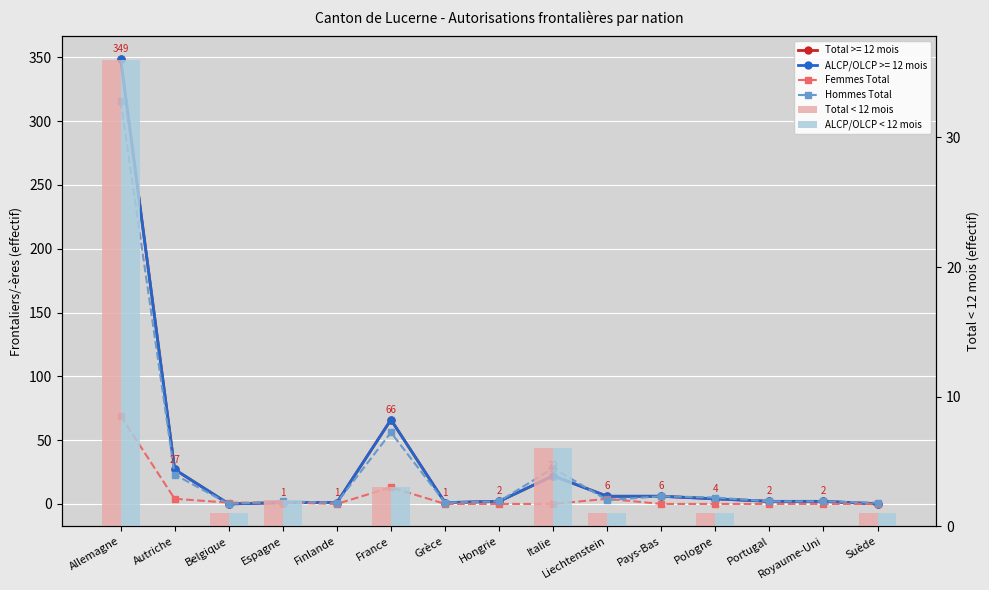

How many values in Hommes Total are above zero?

14